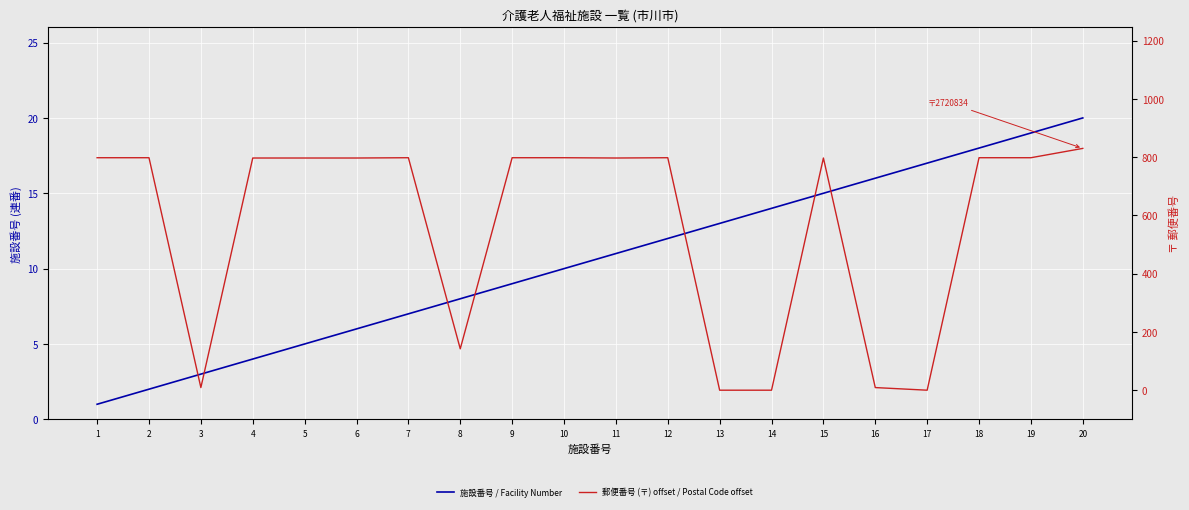

Between which two adjacent categories do 施設番号 / Facility Number and 郵便番号 (〒) offset / Postal Code offset first intersect?

12 and 13